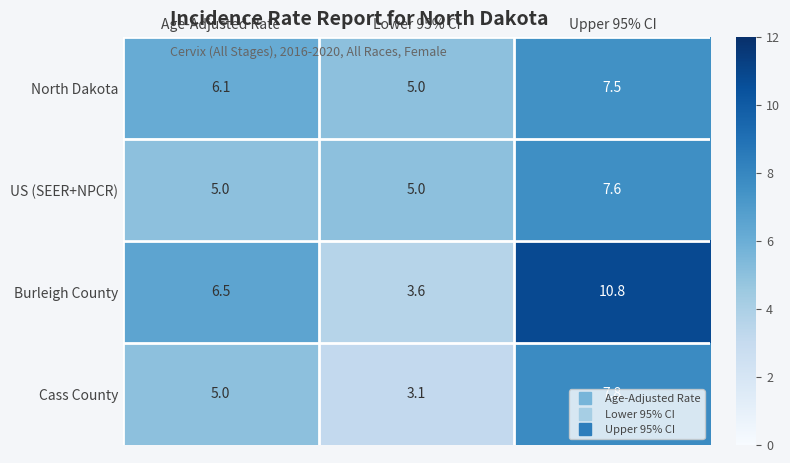

Is the value of North Dakota at Lower 95% CI greater than the value of US (SEER+NPCR) at Upper 95% CI?

No